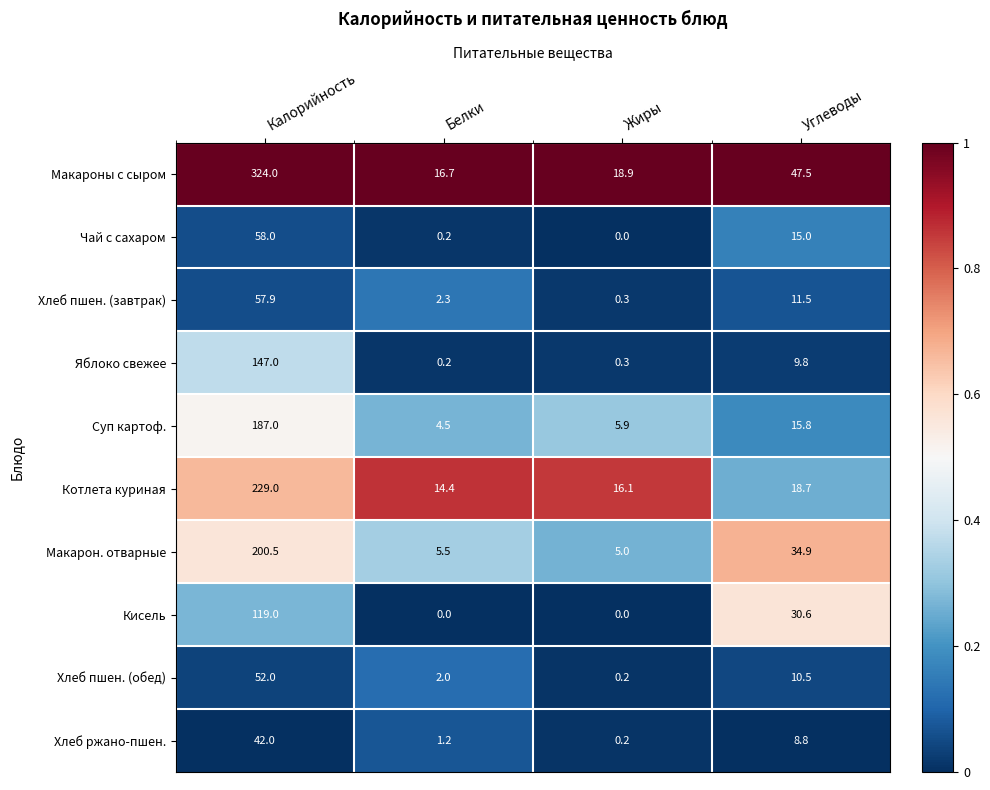

At which category is the sum across all series the highest?

Калорийность